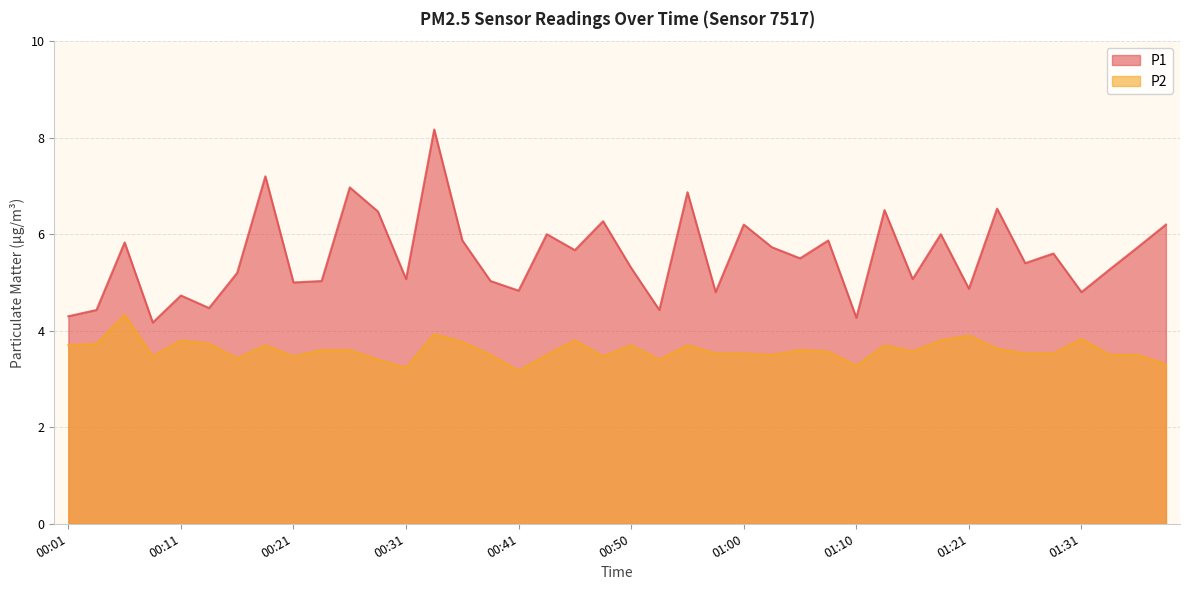

What is the total value across all series at 00:55?

10.6